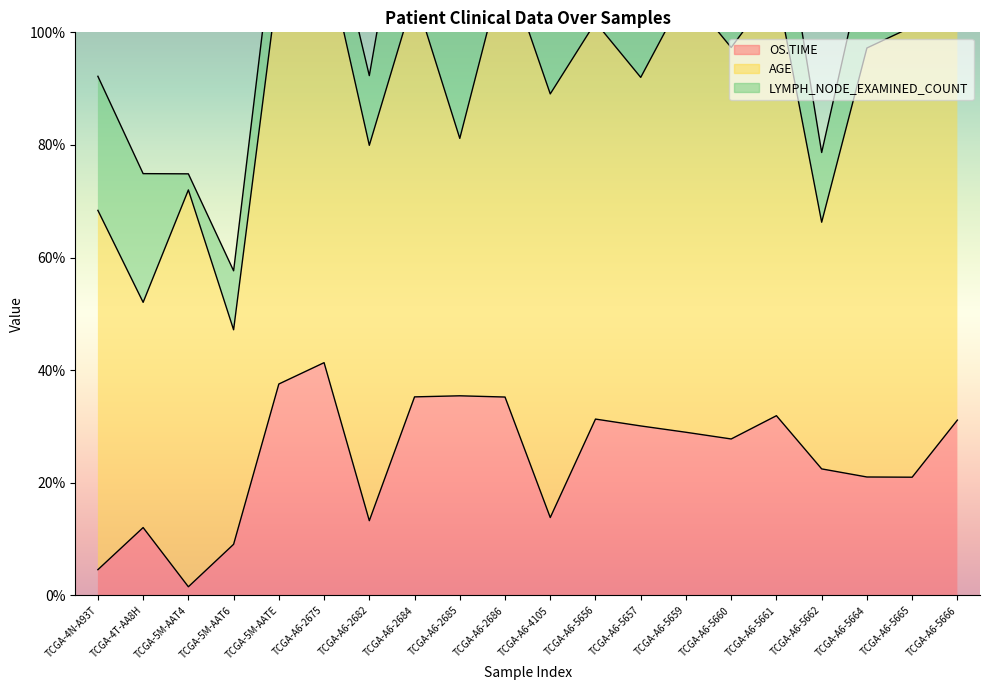

True or false: AGE and OS.TIME intersect in this chart.

False